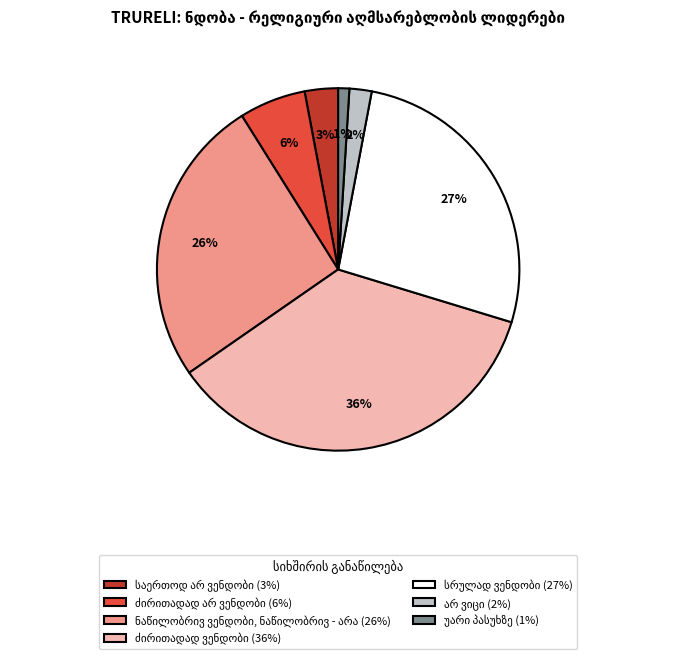

To the nearest percent, what is the average slice percentage?

14%